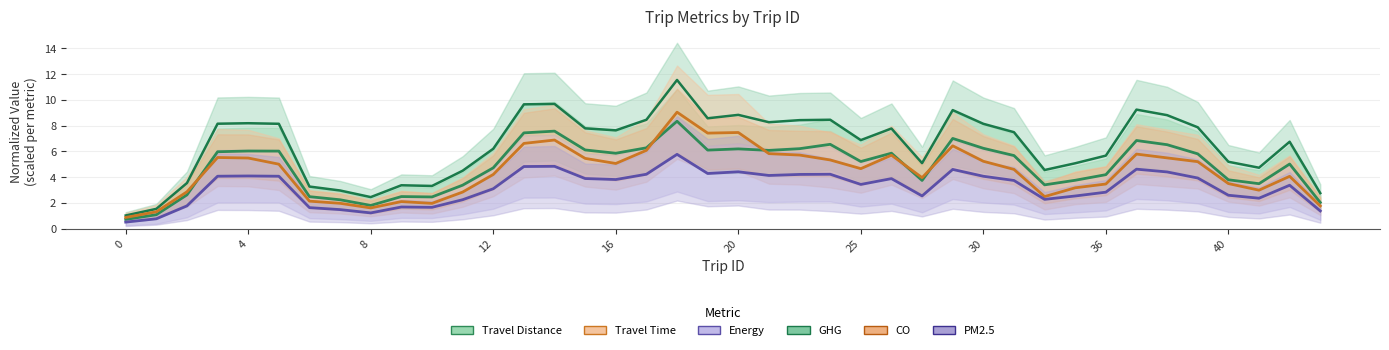

Read the Energy trend value at 22.

4.2